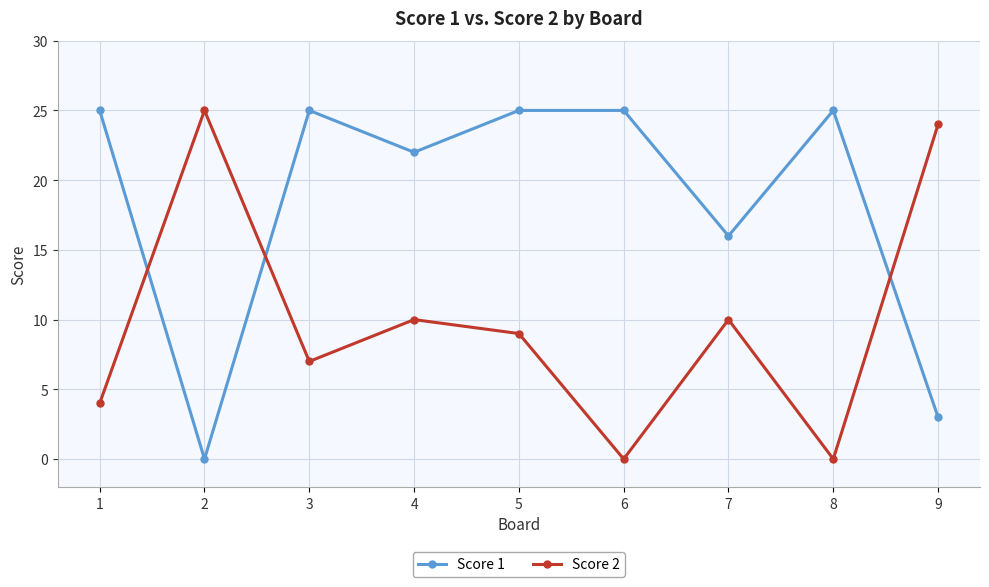

What is the difference between the second highest and second lowest values in the Score 2 series?

24